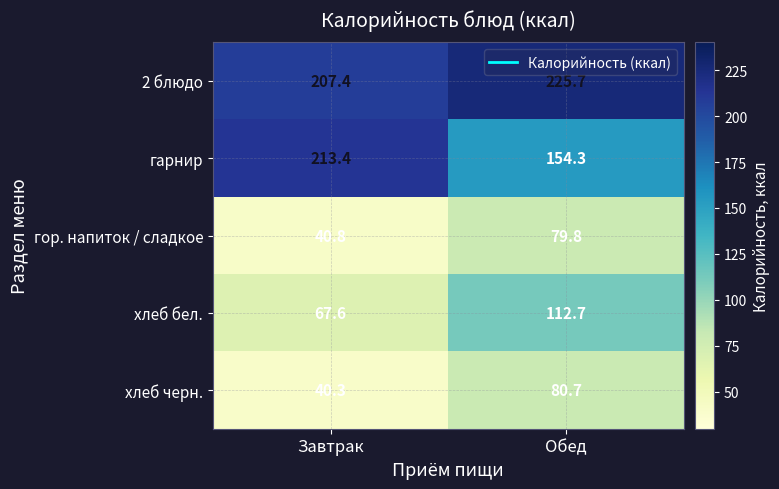

What is the average value of the гор. напиток / сладкое series?

60.3